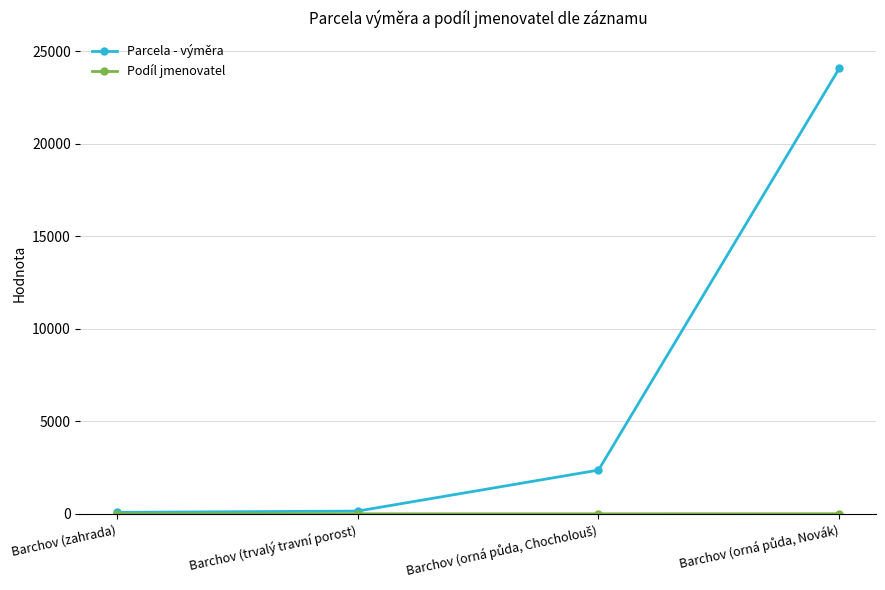

Which series has the widest spread of values?

Parcela - výměra